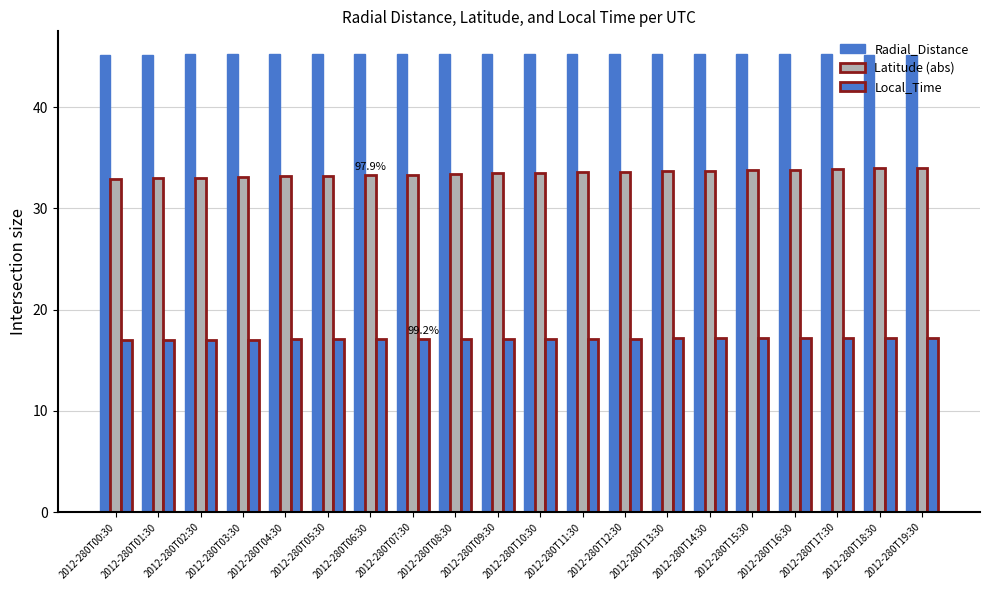

How many distinct data groups are displayed?

3